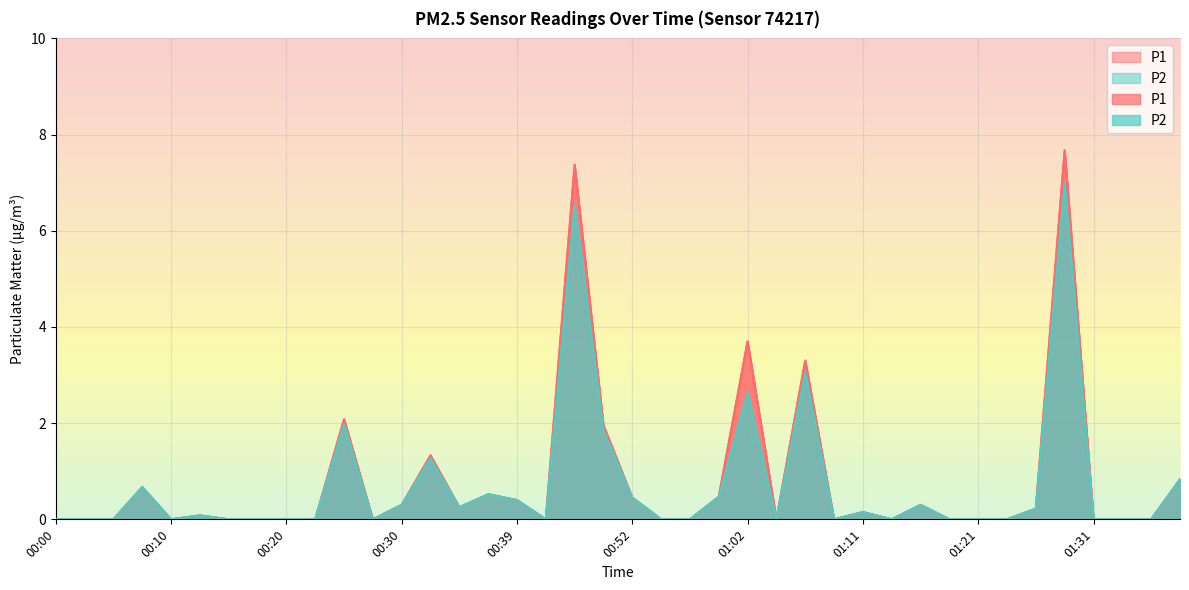

Between 00:15 and 00:37, which series saw the biggest shift?

P1